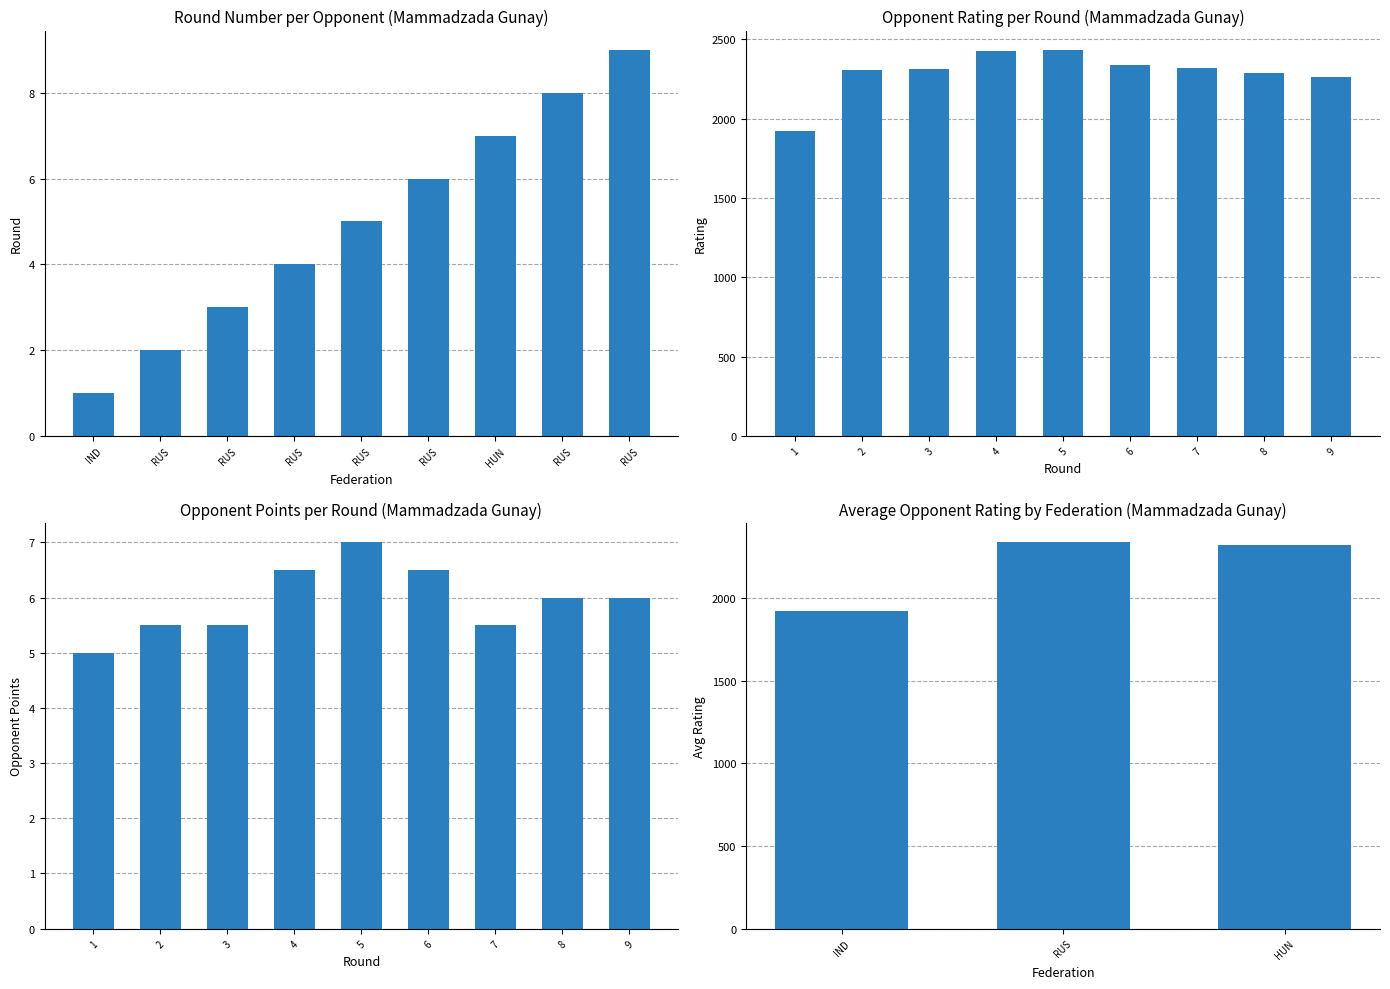

Reading left to right, extract all data points from this chart.

Round: 1.0	2.0	3.0	4.0	5.0	6.0	7.0	8.0	9.0
Rating: 1920.0	2303.0	2312.0	2428.0	2433.0	2340.0	2319.0	2288.0	2259.0
Opponent Points: 5.0	5.5	5.5	6.5	7.0	6.5	5.5	6.0	6.0